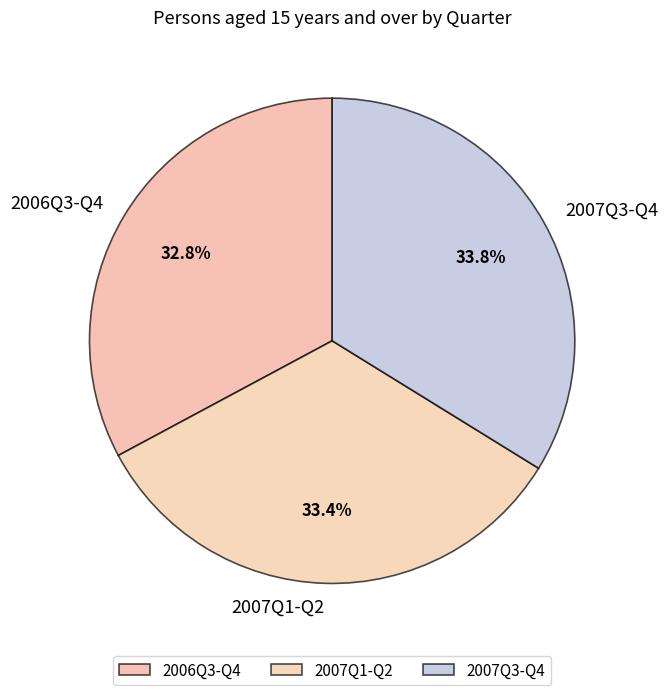

Which category has the smallest portion of the pie?

2006Q3-Q4